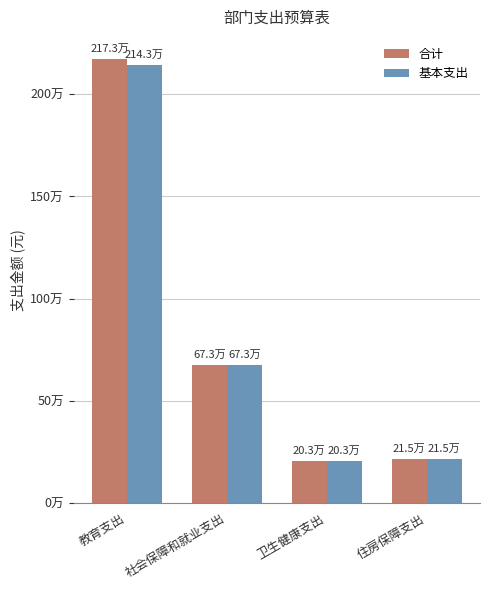

Are the bars horizontal?

No